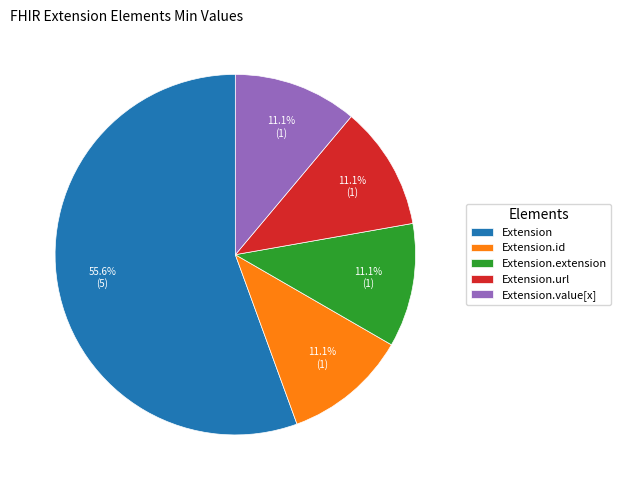

Approximately how many times larger is the value at Extension compared to Extension.id?

5.0